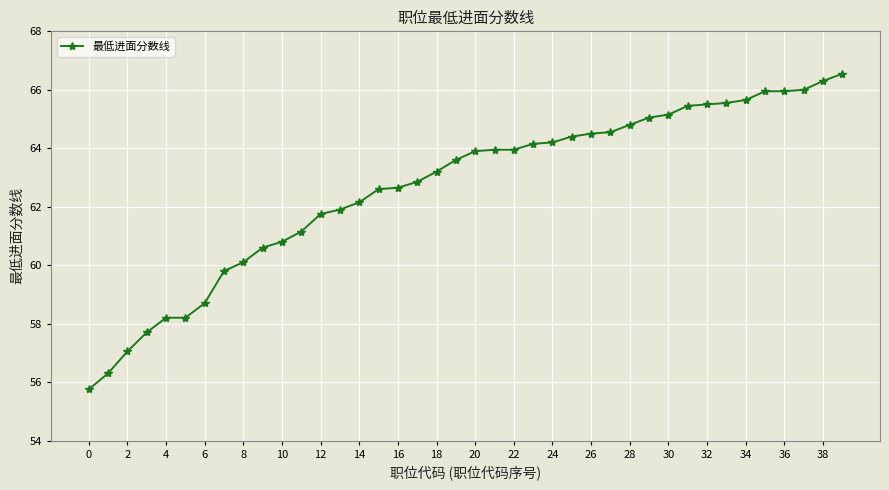

What is the value of the 31st point from the left?

65.2